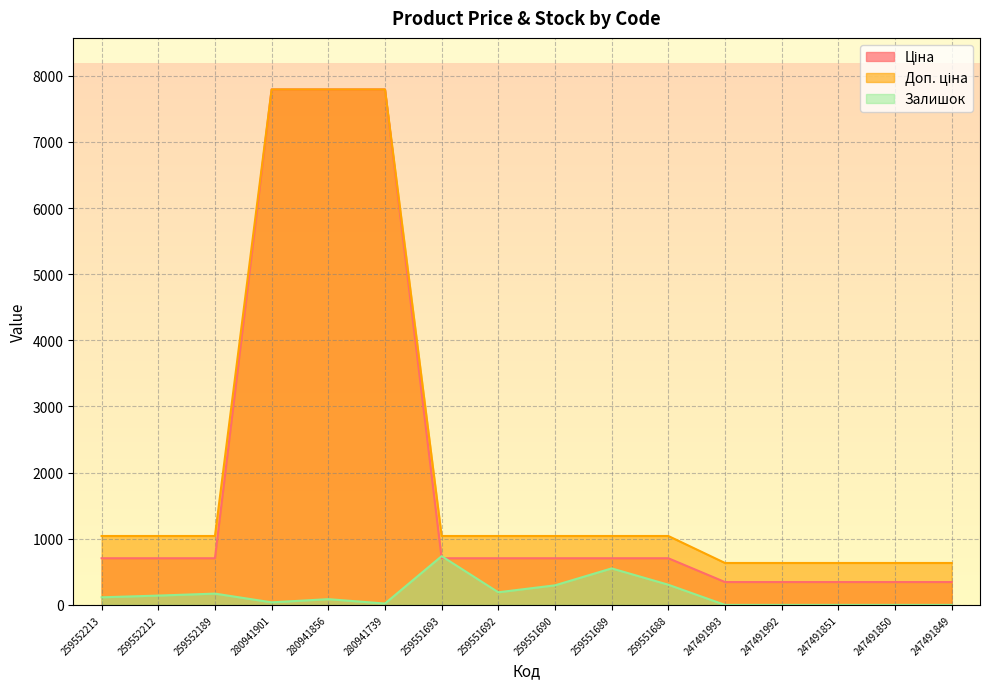

At which label does Ціна reach its minimum?

247491993